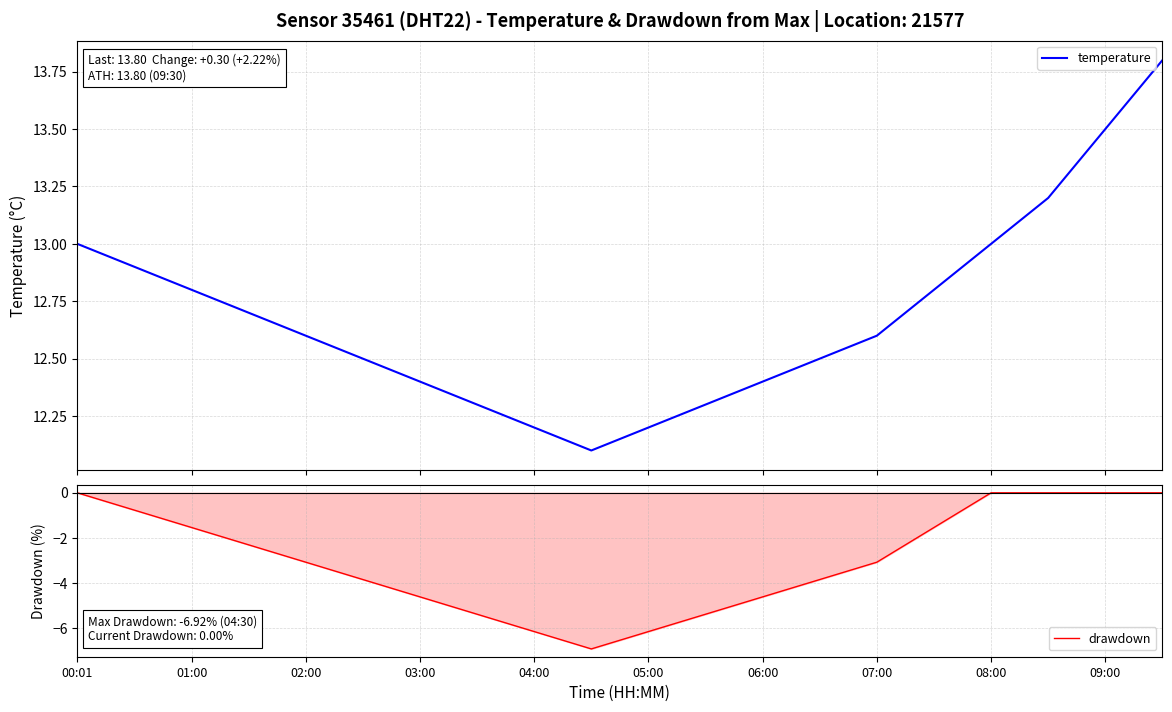

What is the minimum value for temperature?

12.1